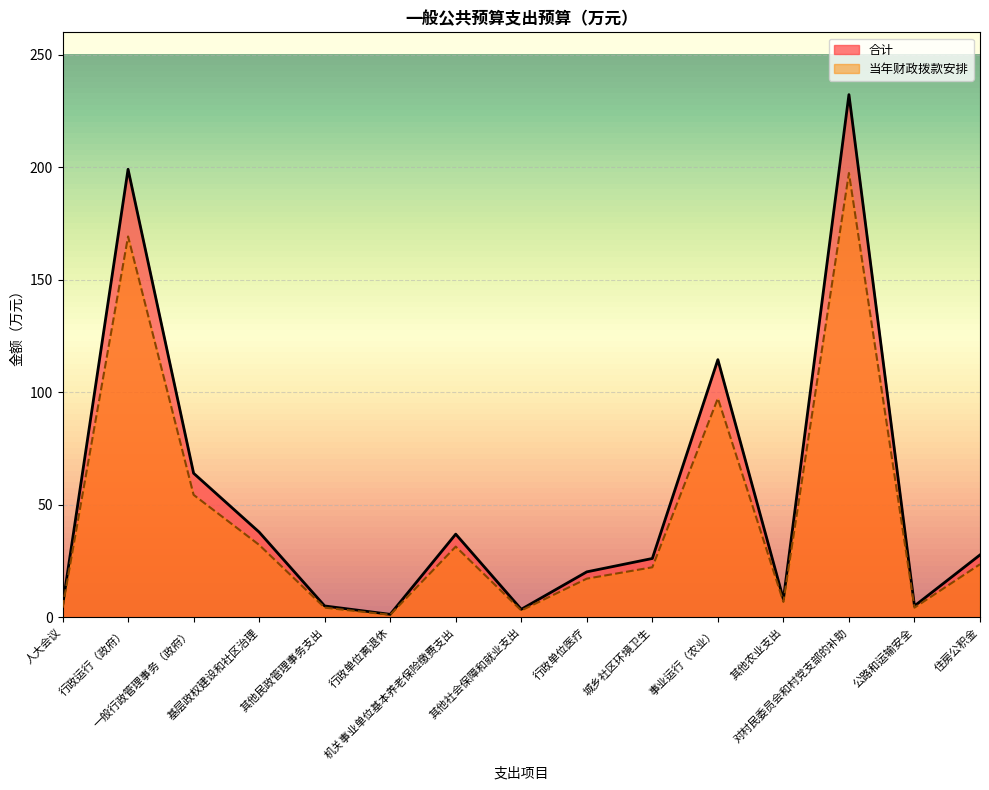

At which category is the sum across all series the highest?

对村民委员会和村党支部的补助